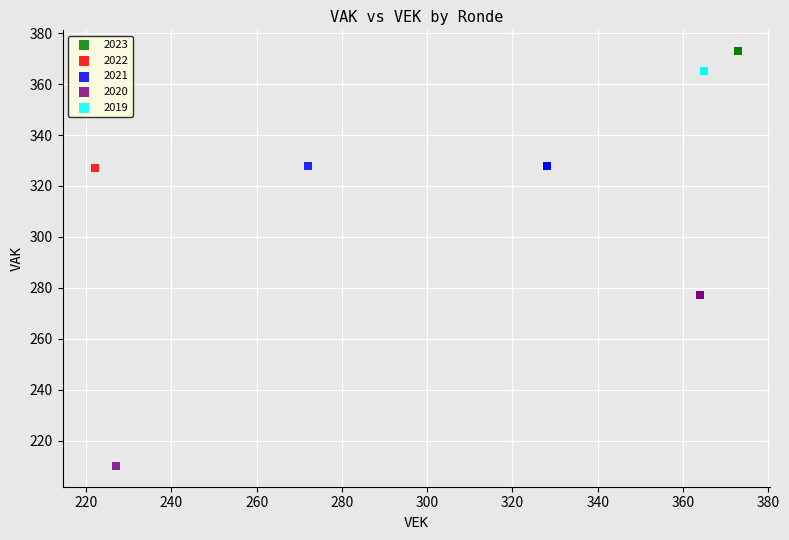

Which series contains the lowest Y value?

2020